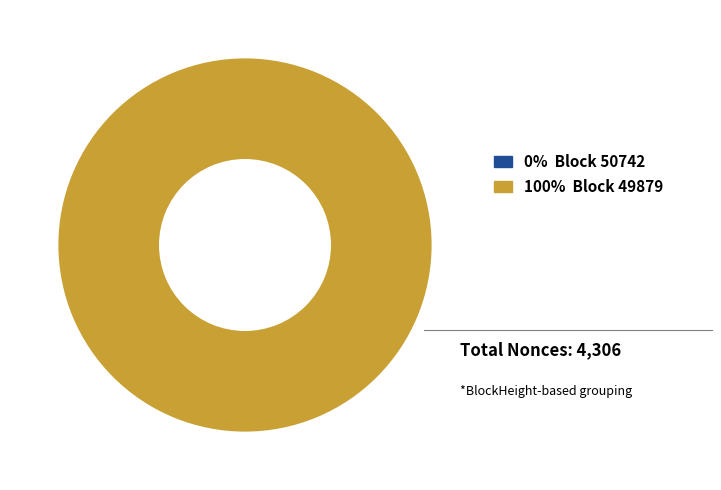

What percentage do 50742 and 49879 together represent?

100.0%